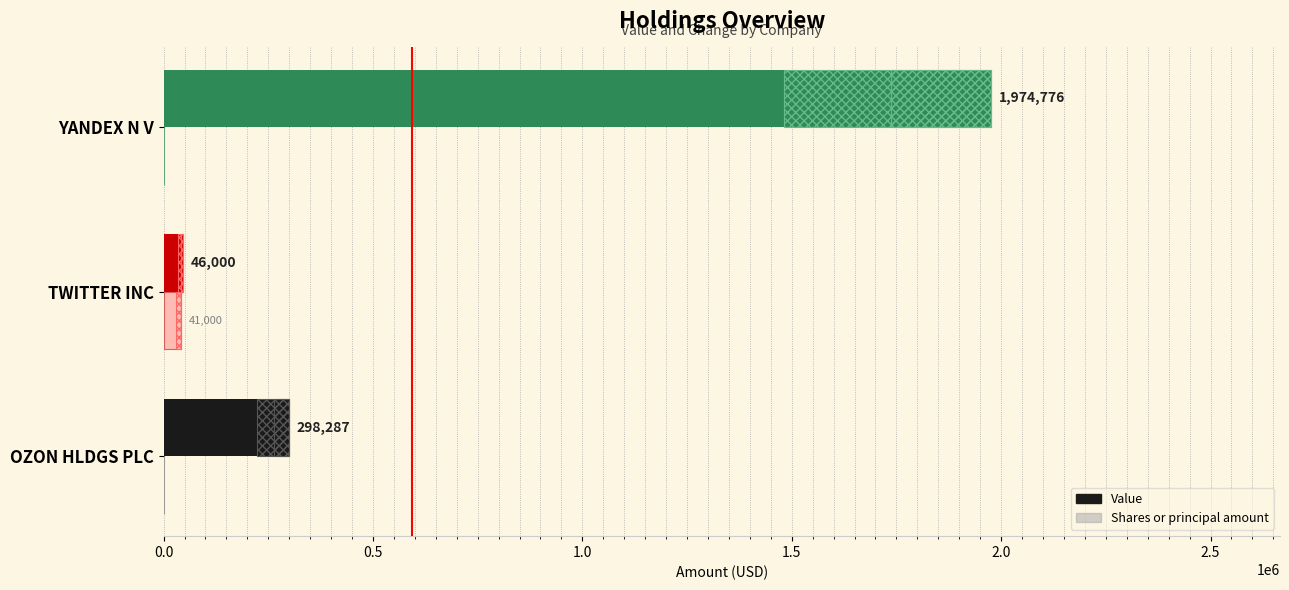

Count the number of categories in the chart.

3